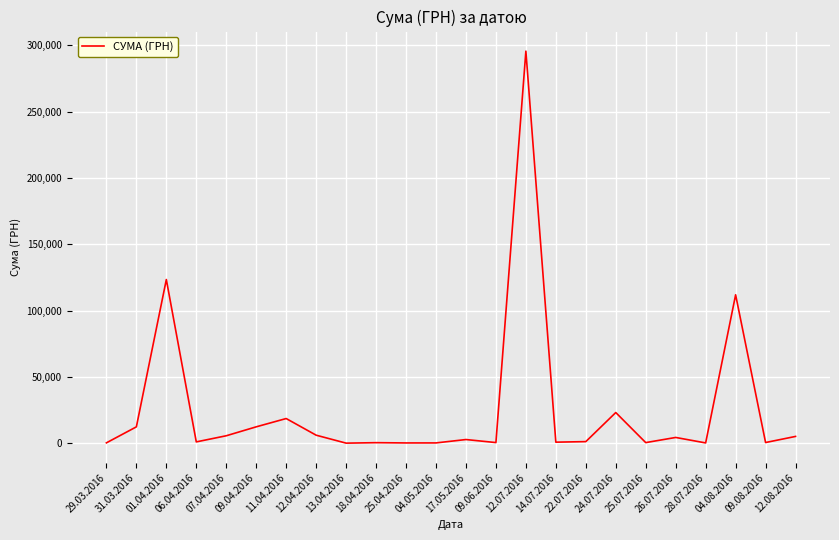

What is the change in value from 22.07.2016 to 12.08.2016?

+3913.7